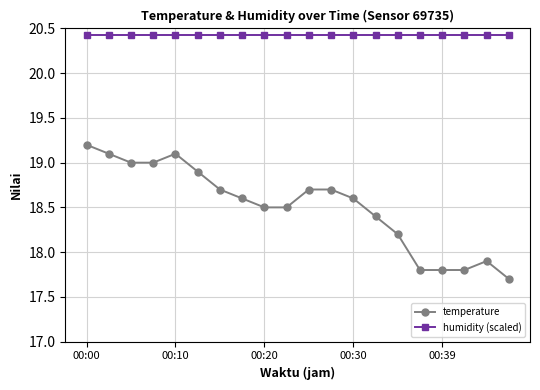

Which series has the largest total across all categories?

humidity (scaled)